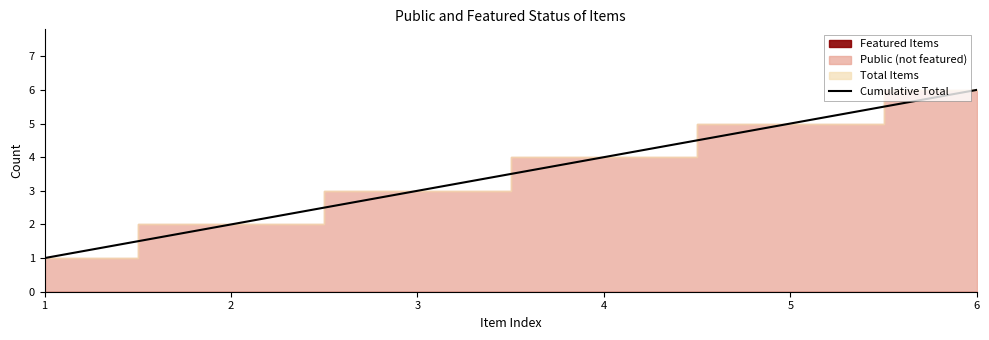

Is it true that Cumulative Total equals 5 at 4?

False